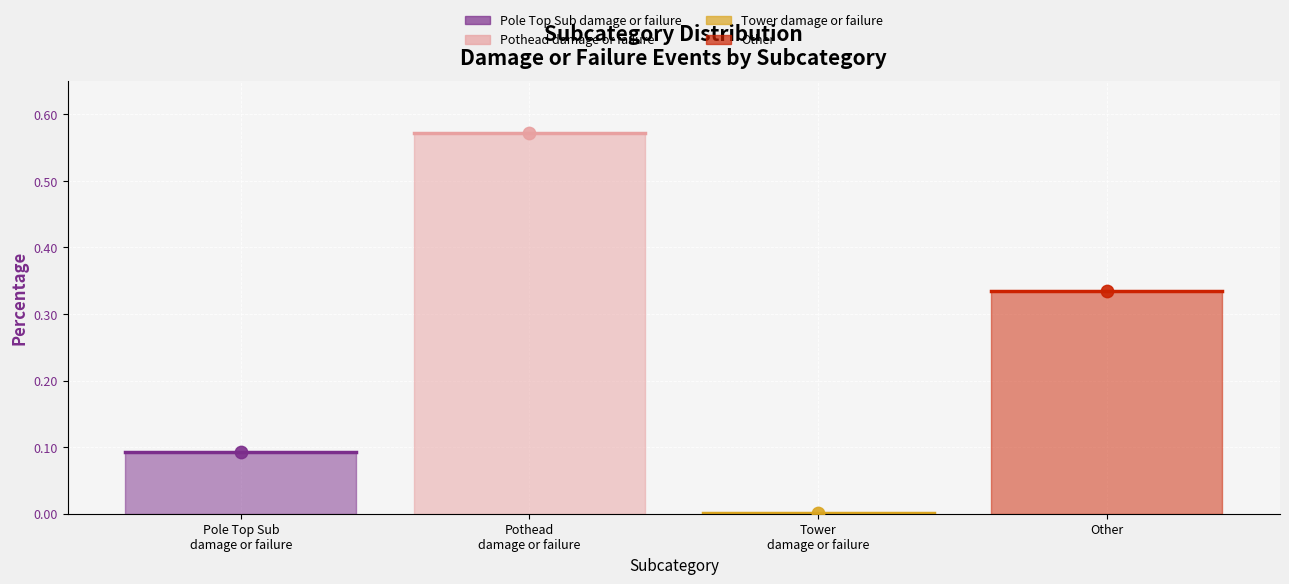

What is the change in value from Pothead
damage or failure to Other?

-0.2